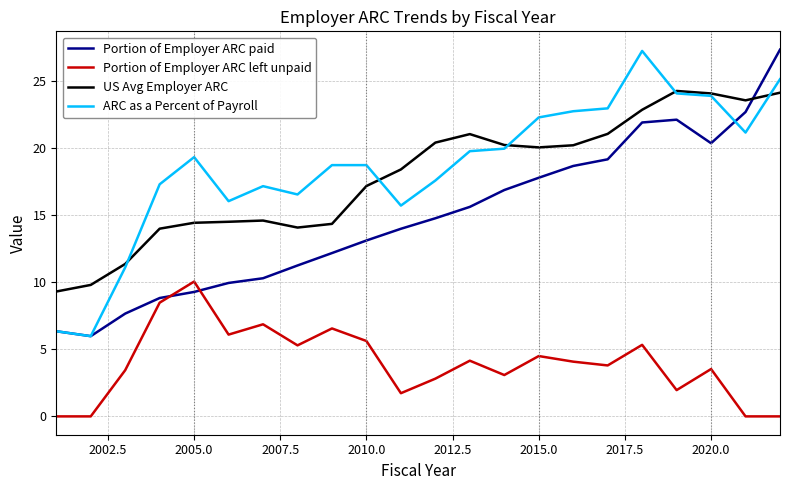

What is the highest value of the Portion of Employer ARC left unpaid series?

10.1